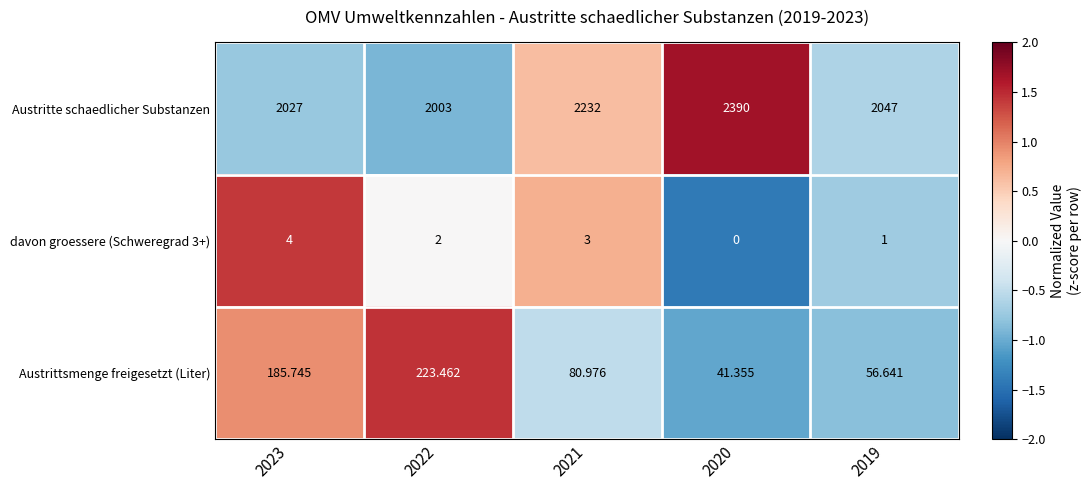

Which series has the largest range (max minus min)?

Austritte schaedlicher Substanzen